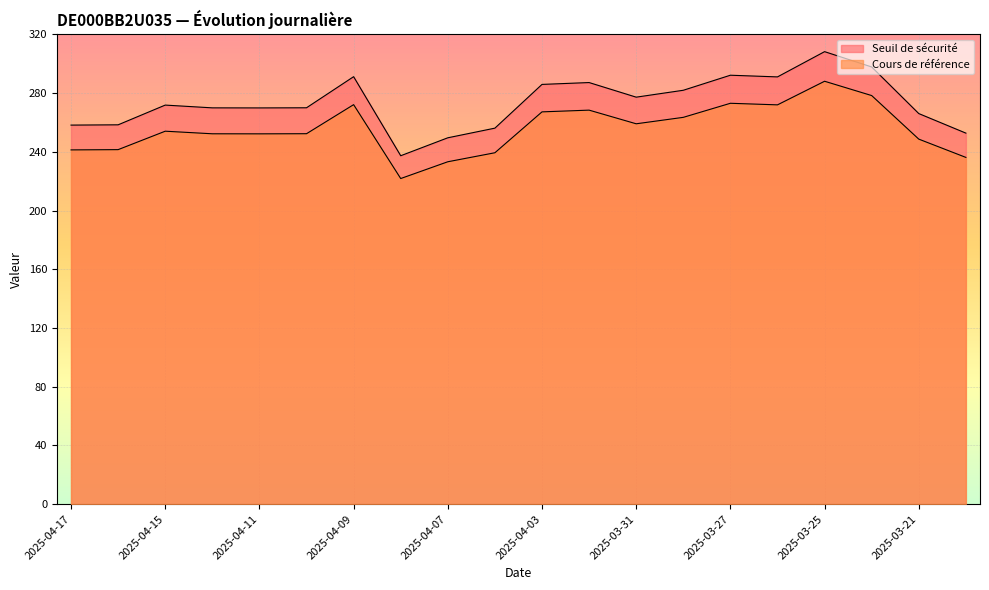

True or false: Cours de référence has more than 0 points higher than both neighbors.

True